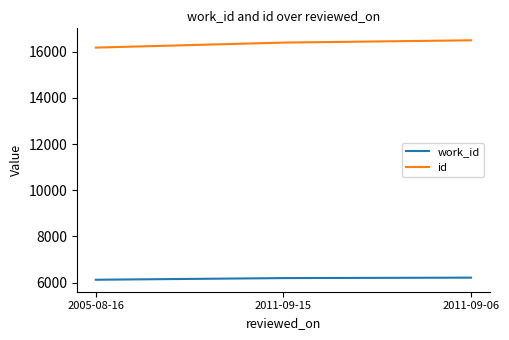

What is the minimum value for work_id?

6126